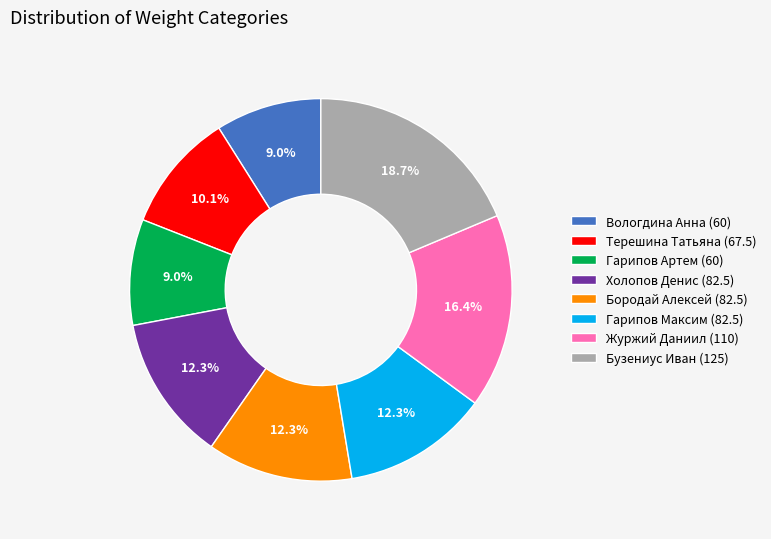

Combined, do Холопов Денис (82.5) and Бузениус Иван (125) account for over 50%?

No